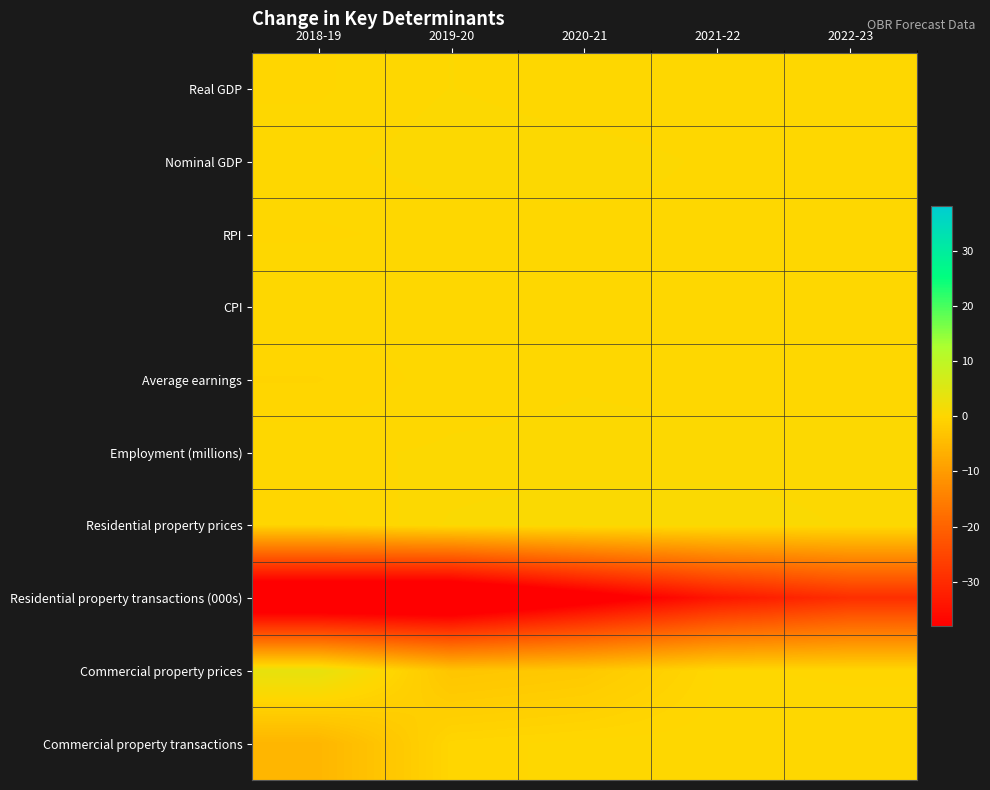

How many data points does each series have?

5